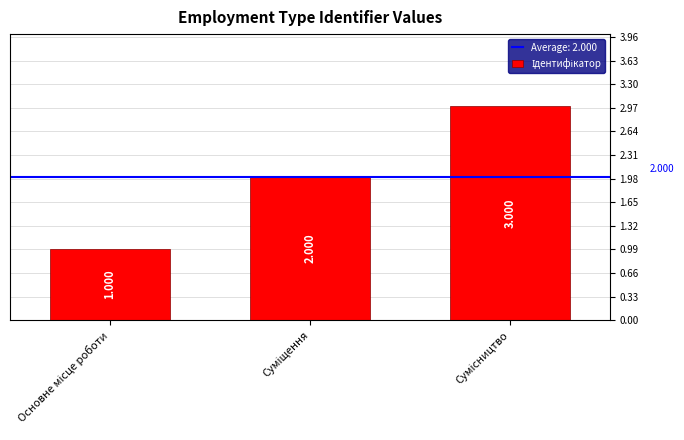

List the labels in order of value, smallest first.

Основне місце роботи, Суміщення, Сумісництво